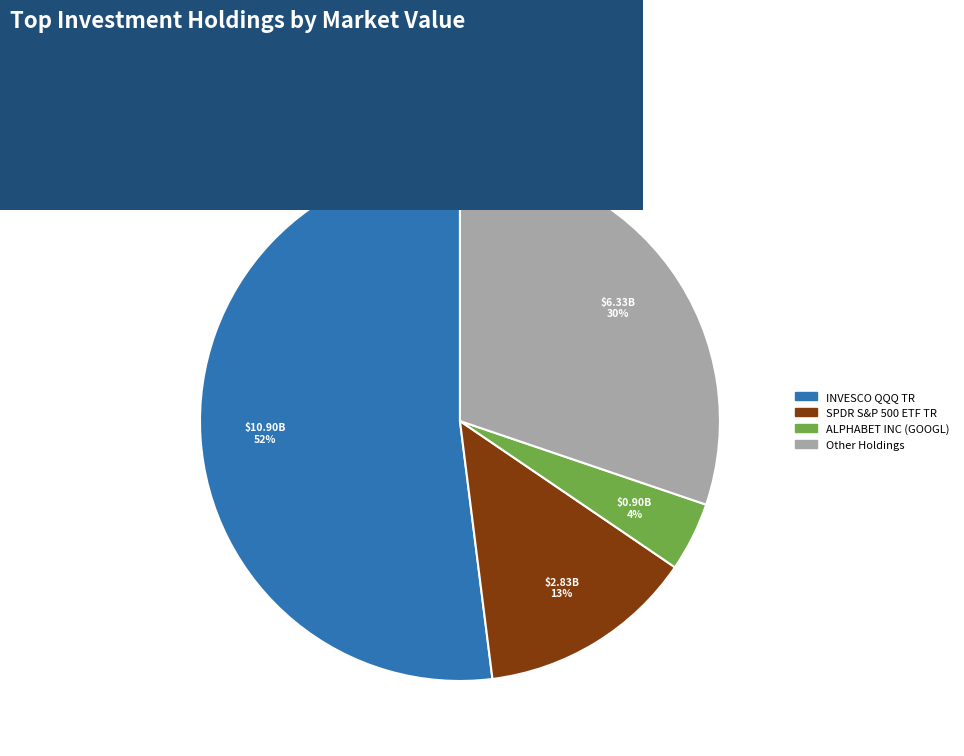

To the nearest percent, what is the difference between the largest and smallest slice percentages?

48%